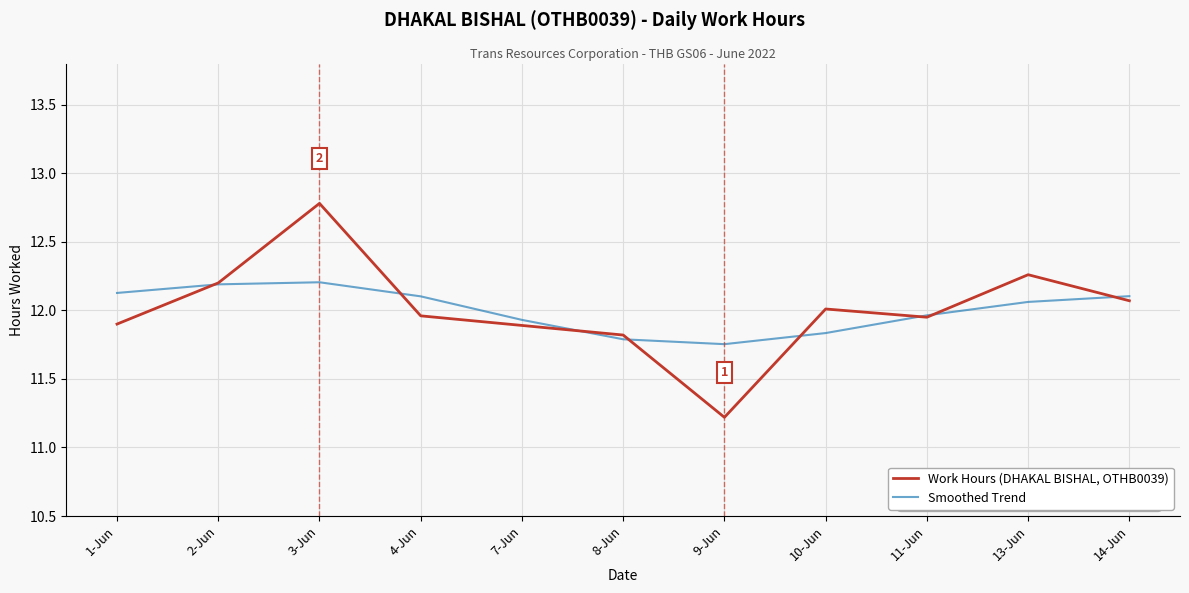

What is the sum of the Work Hours (DHAKAL BISHAL, OTHB0039) values at 9-Jun and 3-Jun?

24.0